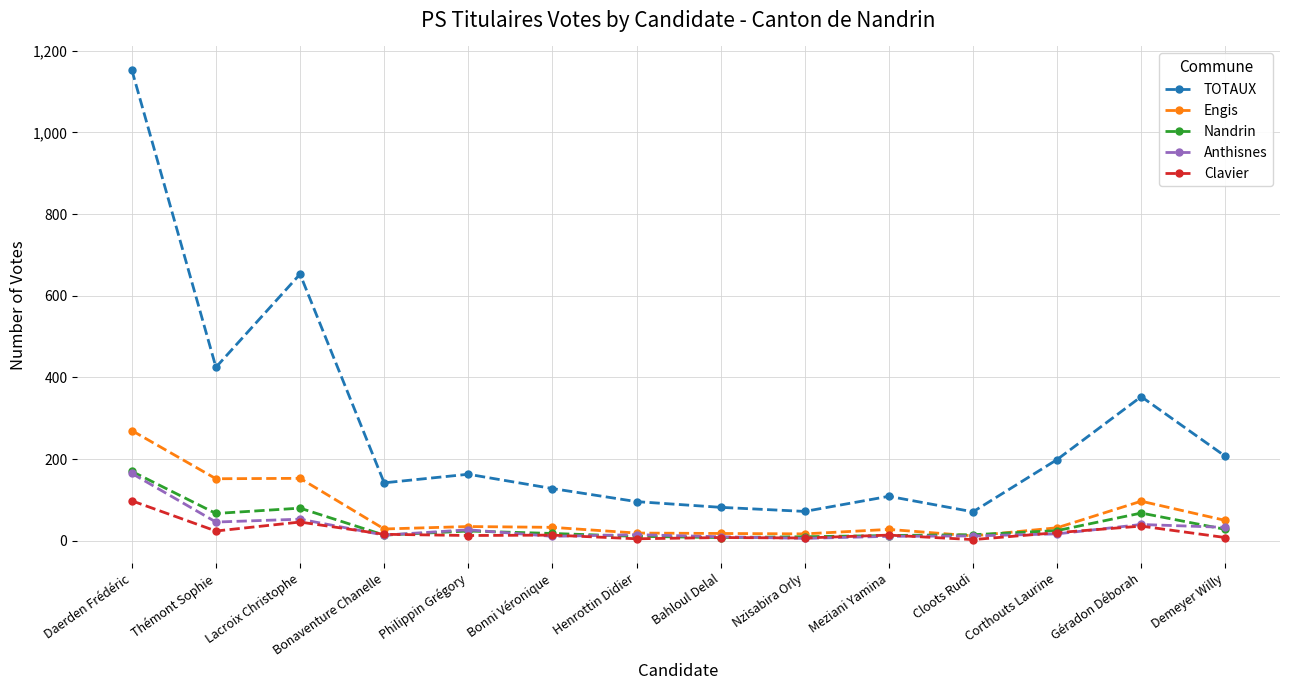

Is it true that Clavier equals 36 at Géradon Déborah?

True